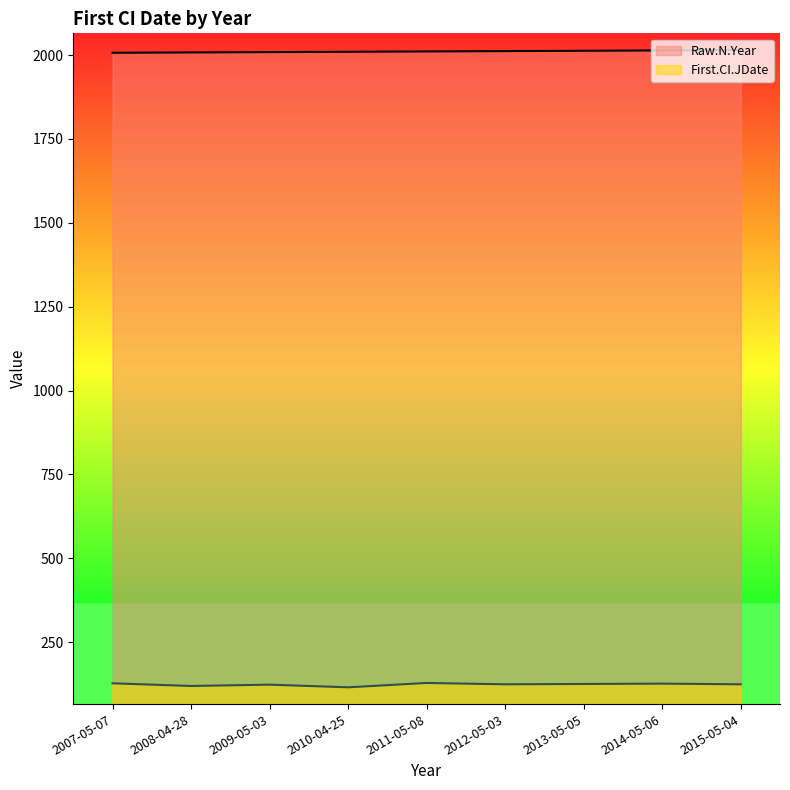

What is the difference between the second highest and minimum values in the Raw.N.Year series?

7